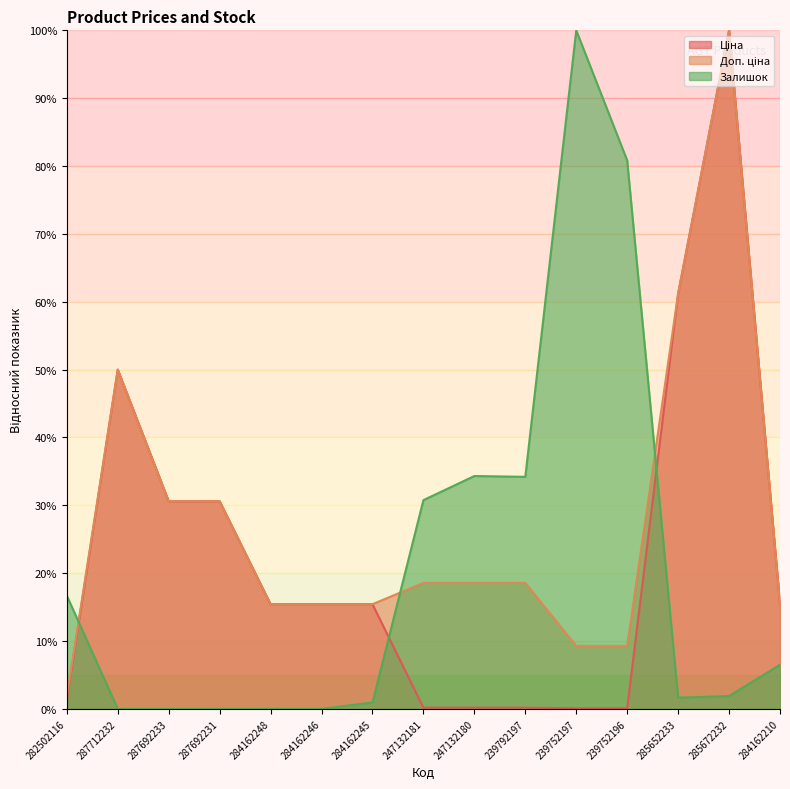

True or false: Доп. ціна has more than 1 points higher than both neighbors.

True